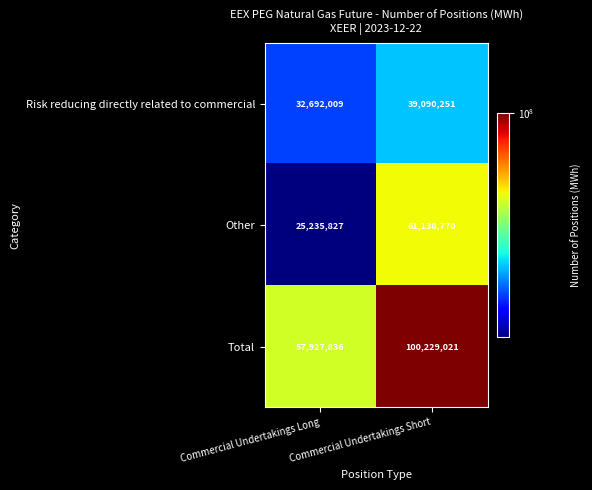

What is the sum of all Other values?

86374597